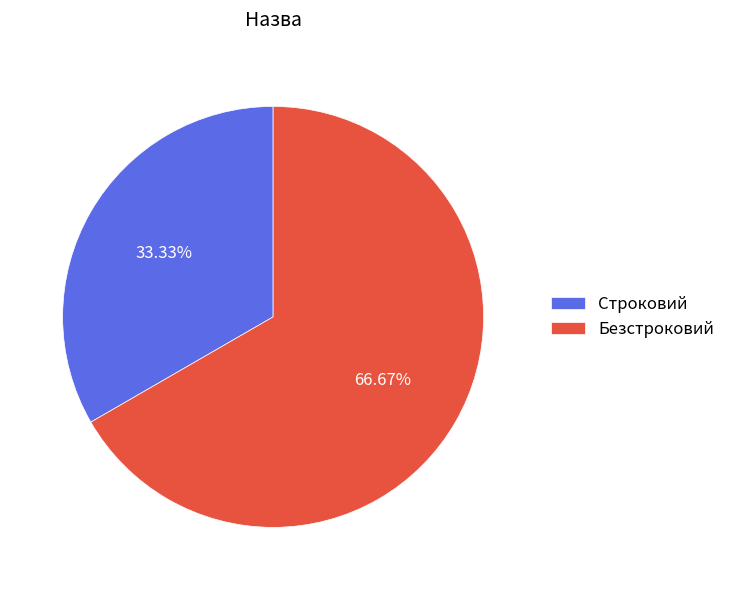

How many slices are in this pie chart?

2